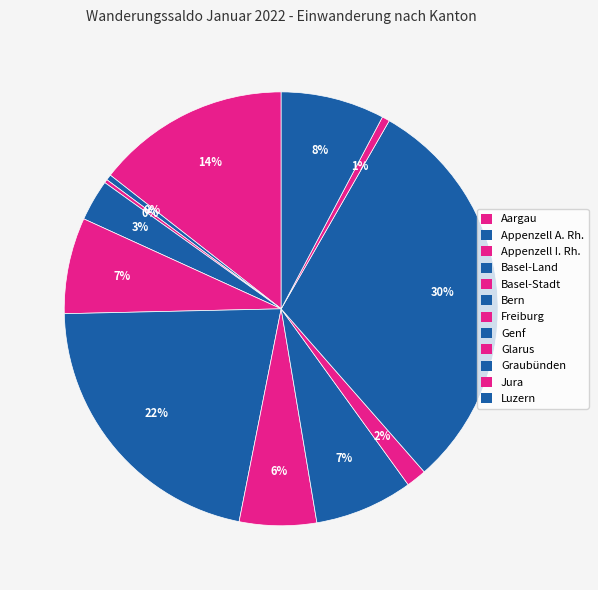

To the nearest percent, what percentage of the pie is Genf?

7%